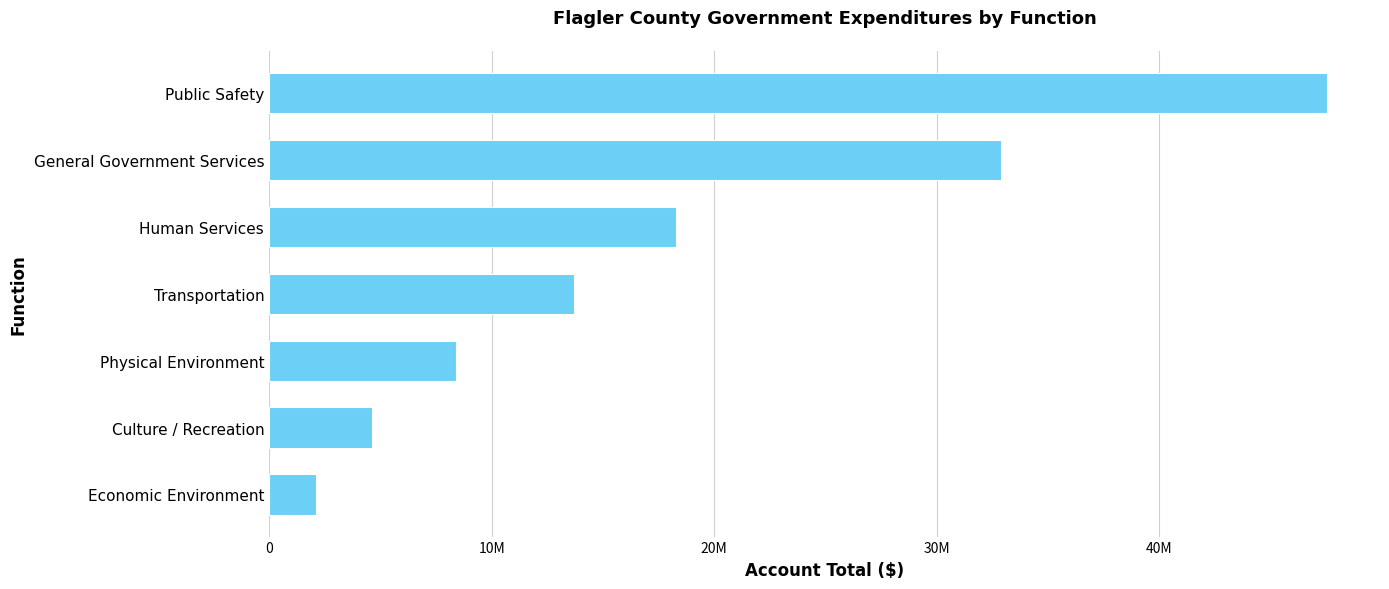

Does the chart contain any negative values?

No